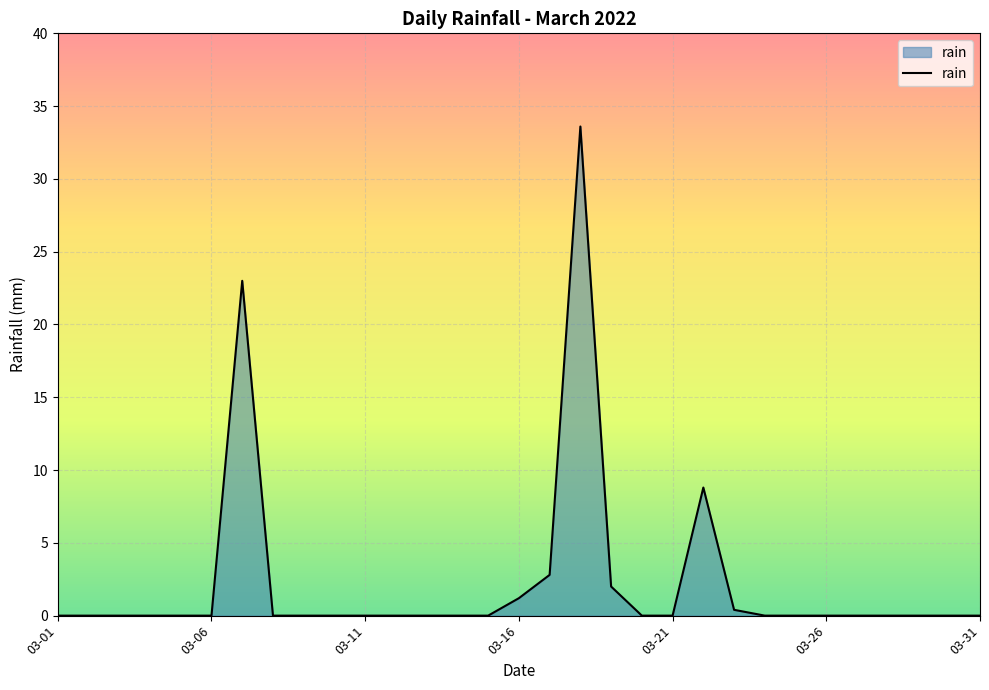

What is the difference between the maximum and minimum values?

33.6